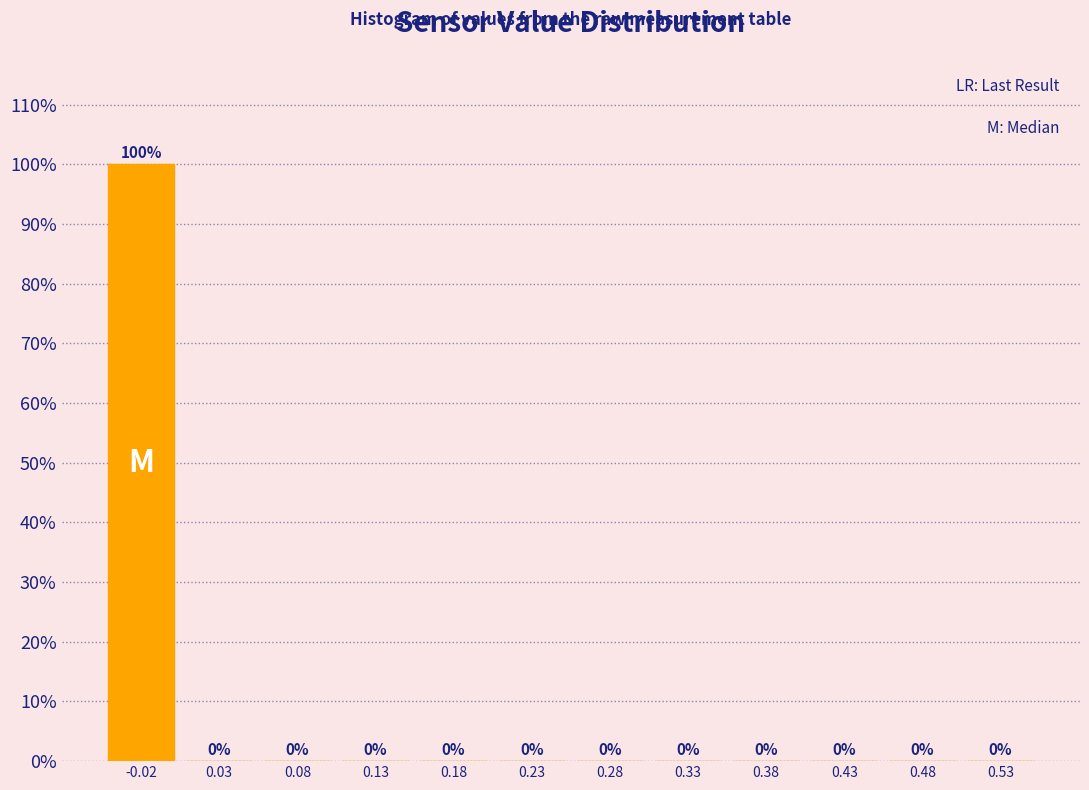

Reading left to right, transcribe this chart: for each bar, give the range it covers on the x-axis and its height.

-0.05 to 0.00: 100
0.00 to 0.05: 0
0.05 to 0.10: 0
0.10 to 0.15: 0
0.15 to 0.20: 0
0.20 to 0.25: 0
0.25 to 0.30: 0
0.30 to 0.35: 0
0.35 to 0.40: 0
0.40 to 0.45: 0
0.45 to 0.50: 0
0.50 to 0.55: 0